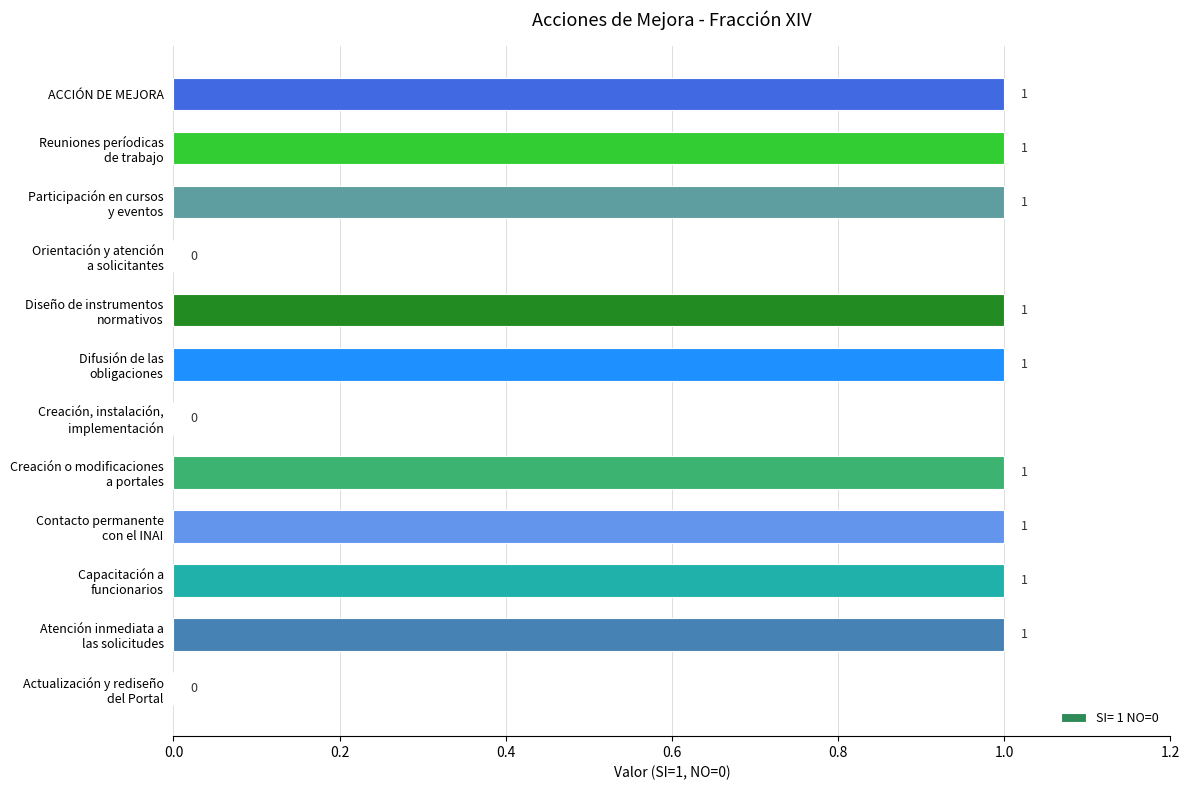

What is the sum of all values?

9